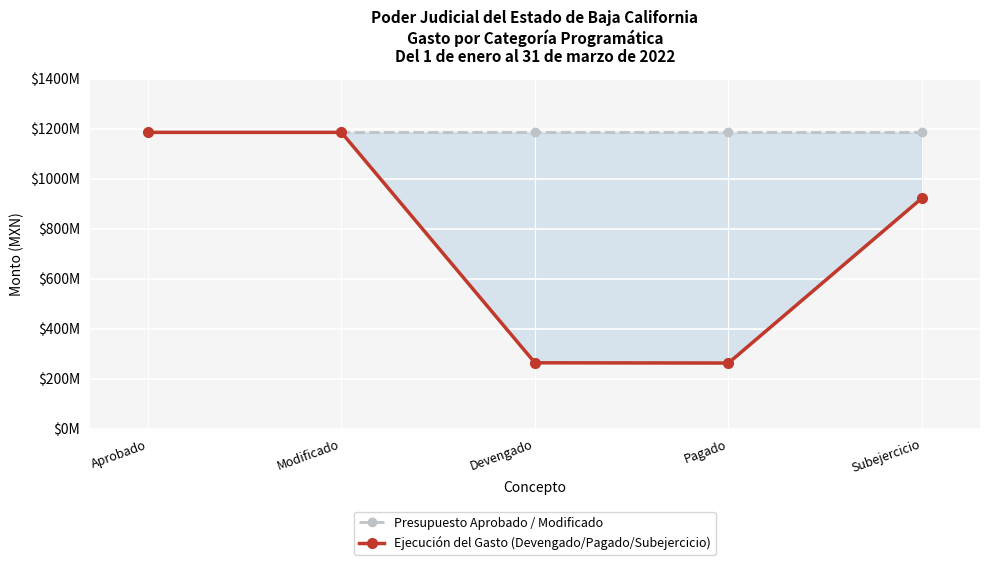

The Ejecución del Gasto (Devengado/Pagado/Subejercicio) series shows 263035384.9 at Devengado. True or false?

True